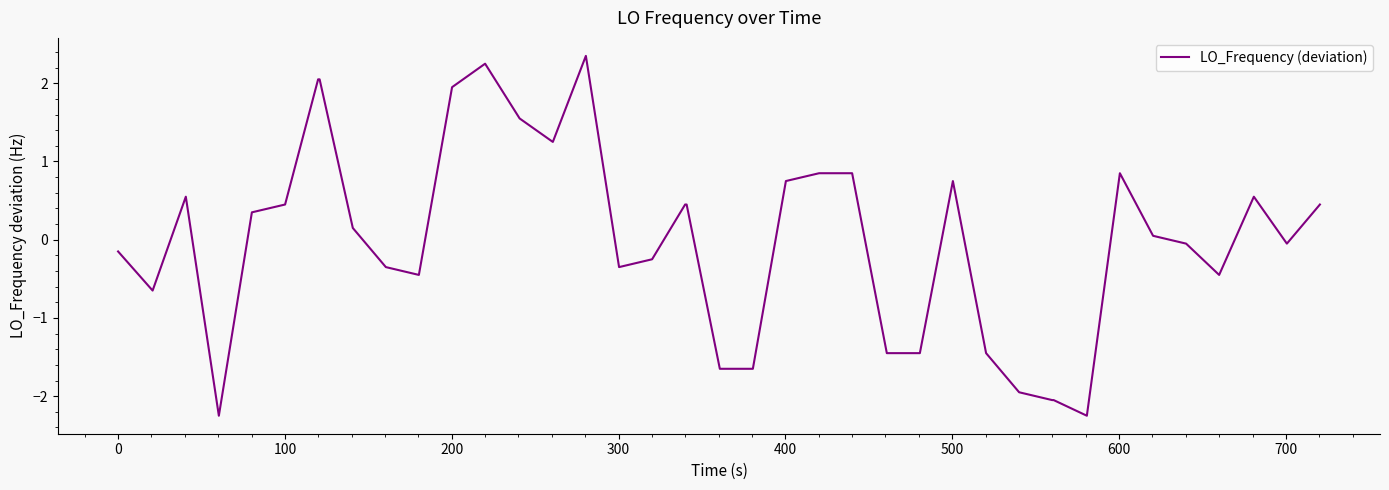

What is the greatest value displayed?

2.3